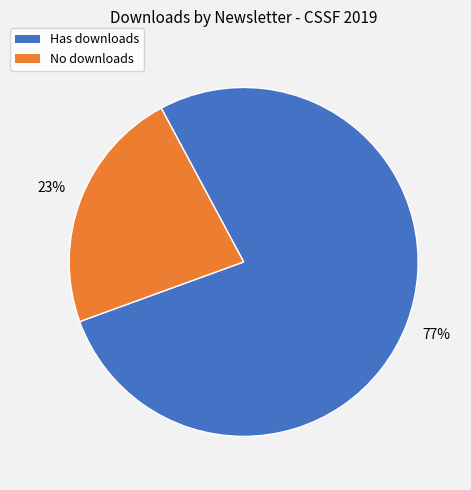

To the nearest percent, what is the combined percentage of Has downloads and No downloads?

100%